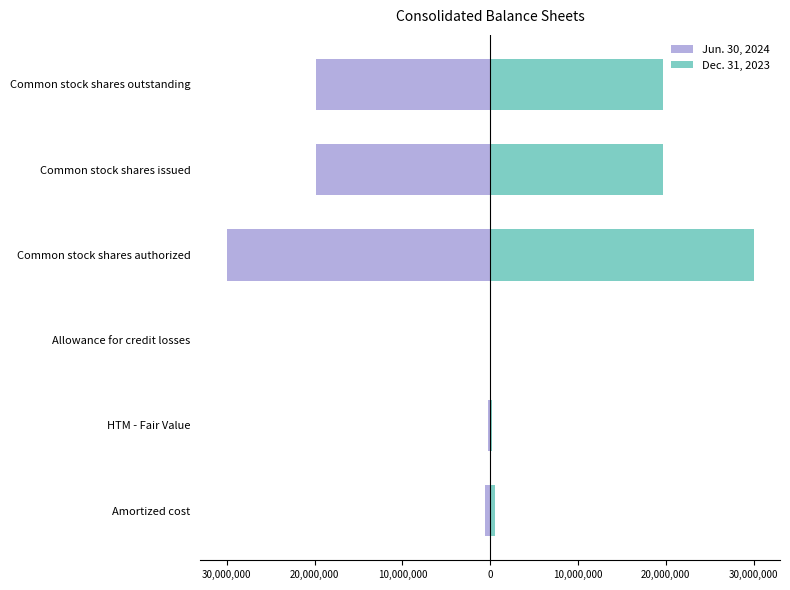

Count the number of data series in this chart.

2